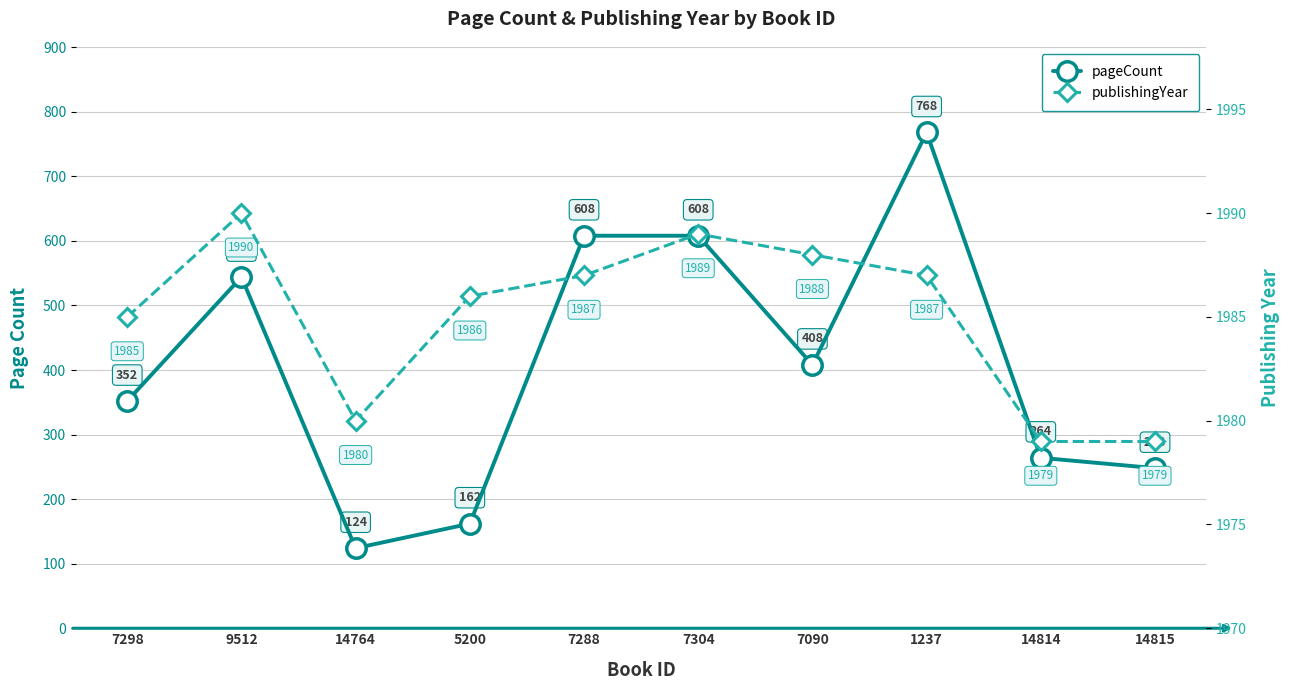

Where is pageCount nearest to the value 446?

7090